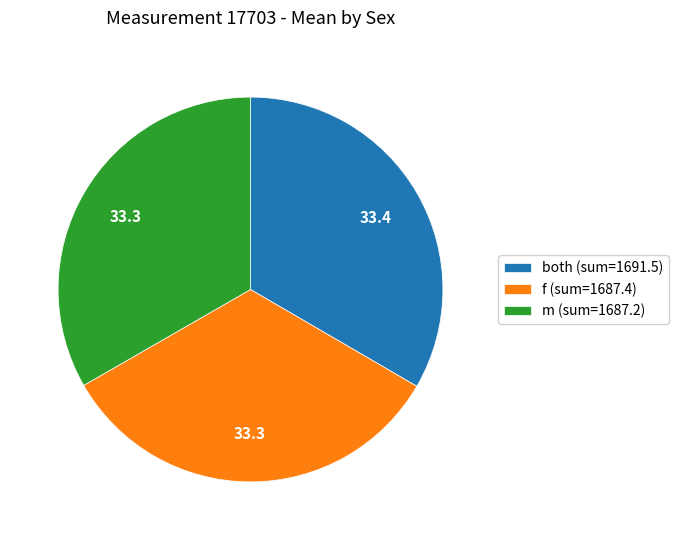

Does both (sum=1691.5) represent more than half of the total?

No